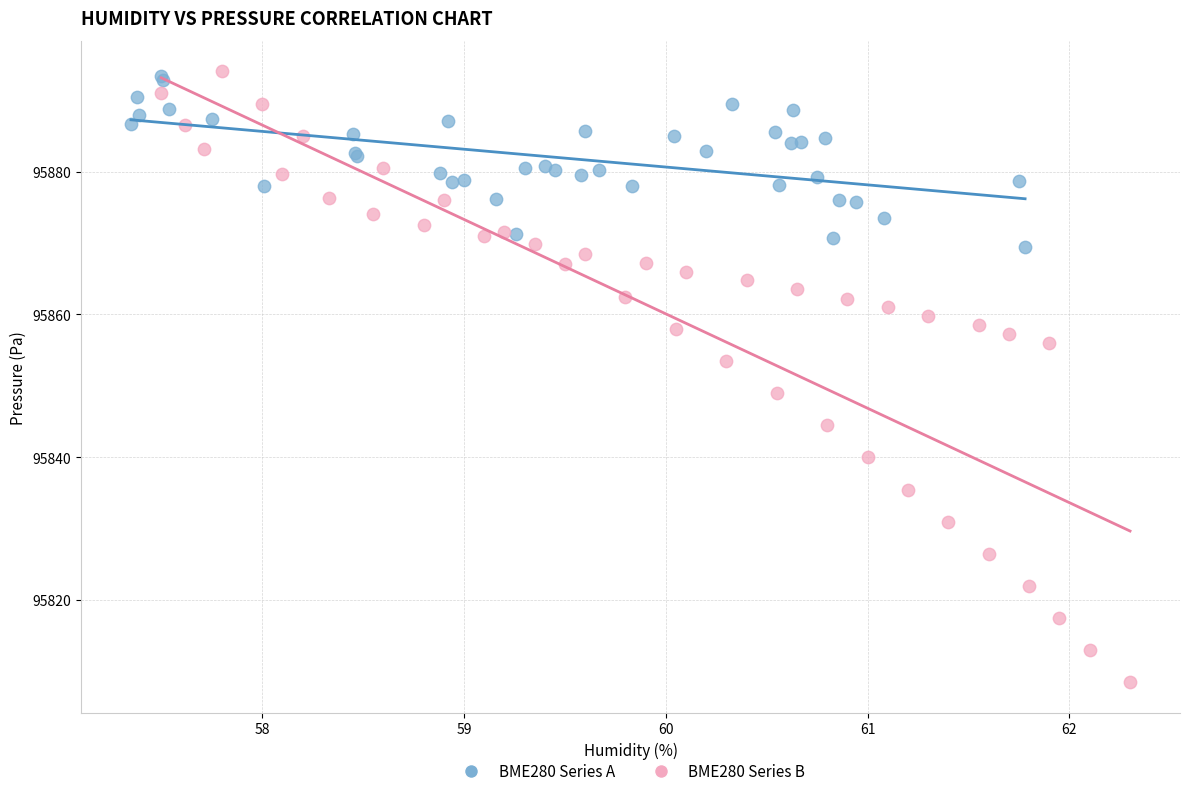

Which series has the largest Y range (max minus min)?

BME280 Series B